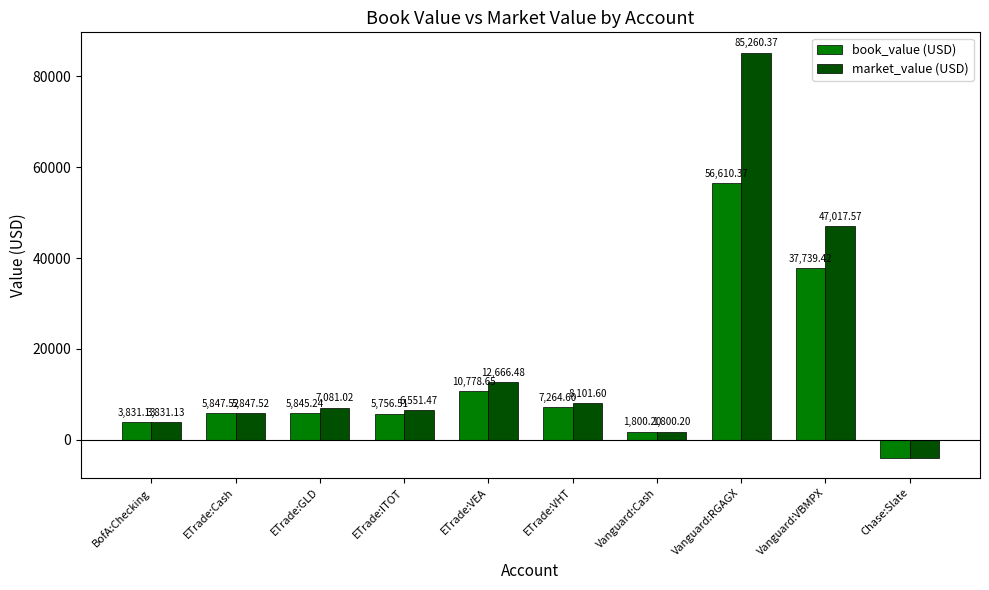

What is the difference between the maximum and minimum values in the book_value (USD) series?

60529.4